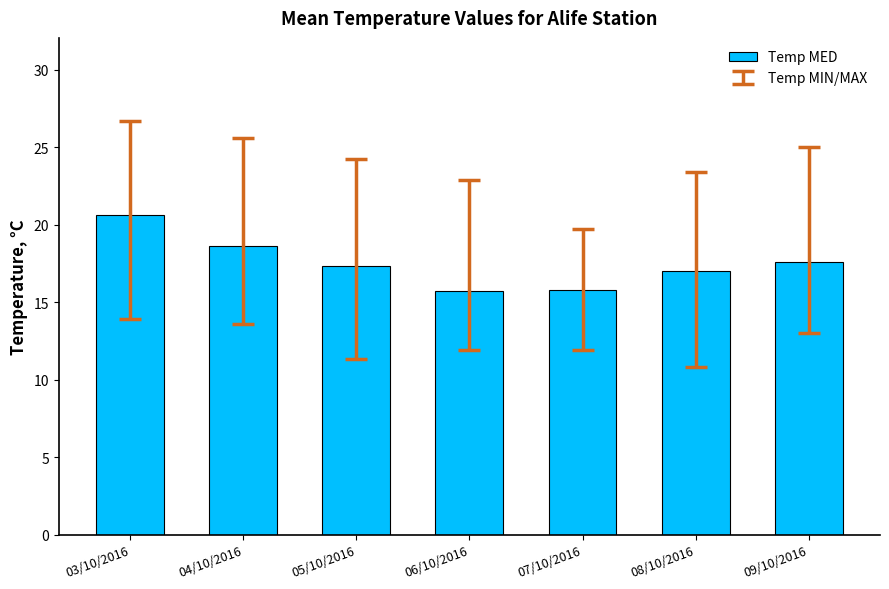

Does the chart contain any negative values?

No